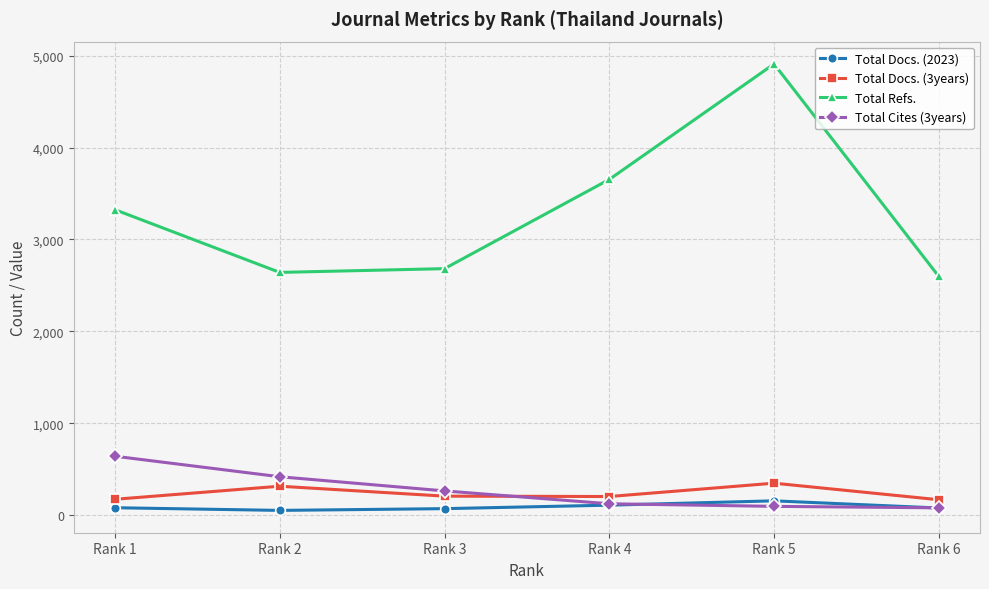

In Total Refs., how many points are higher than both neighbors (excluding endpoints)?

1